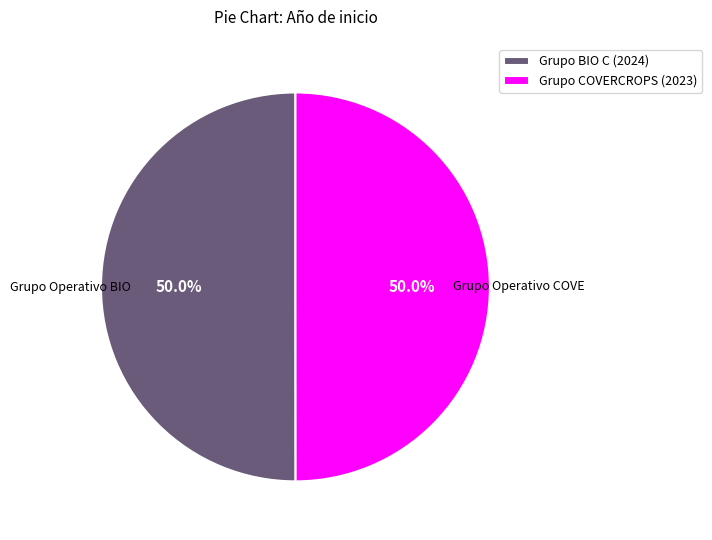

What is the total percentage of Grupo COVERCROPS (2023) and Grupo BIO C (2024)?

100.0%